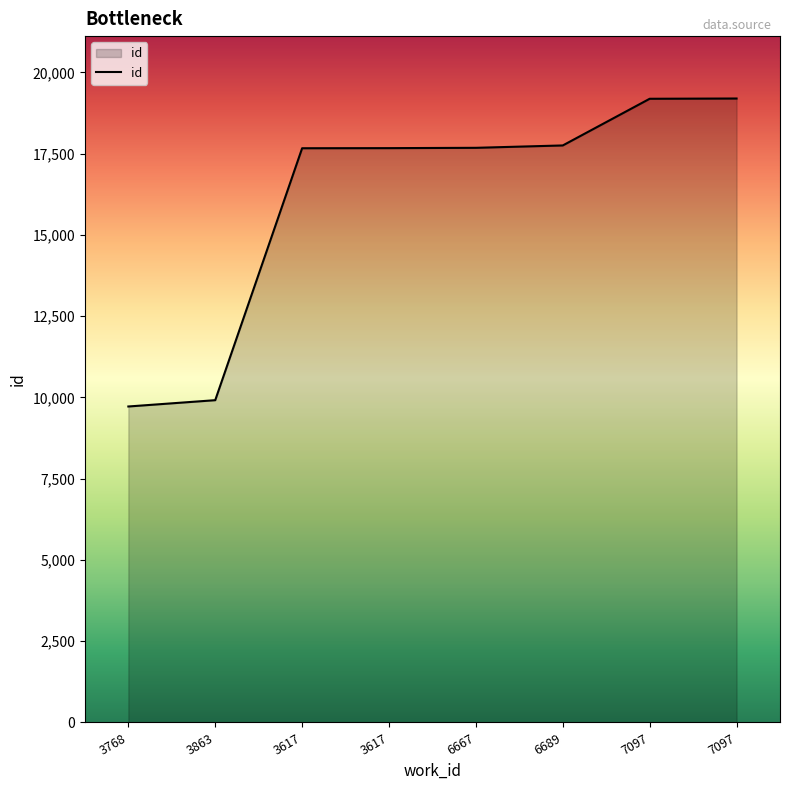

The chart shows a value of 9915 at 3863. True or false?

True